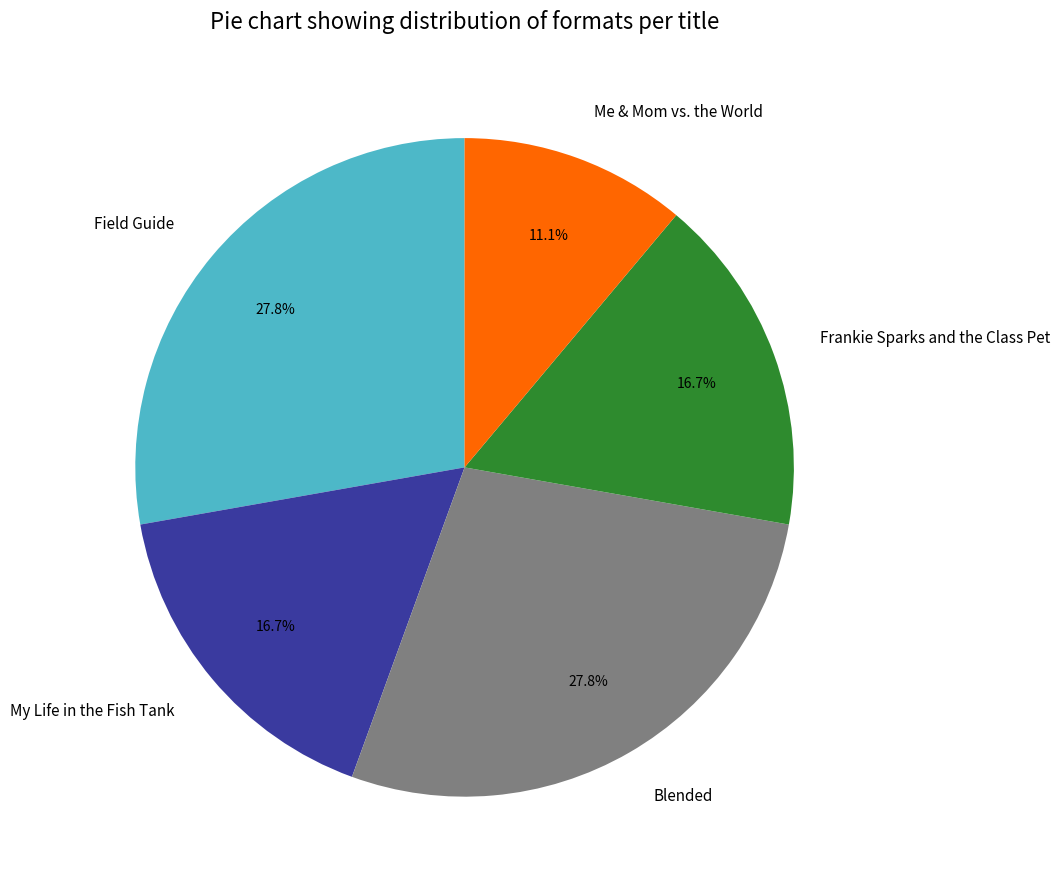

Which slice is the smallest?

Me & Mom vs. the World